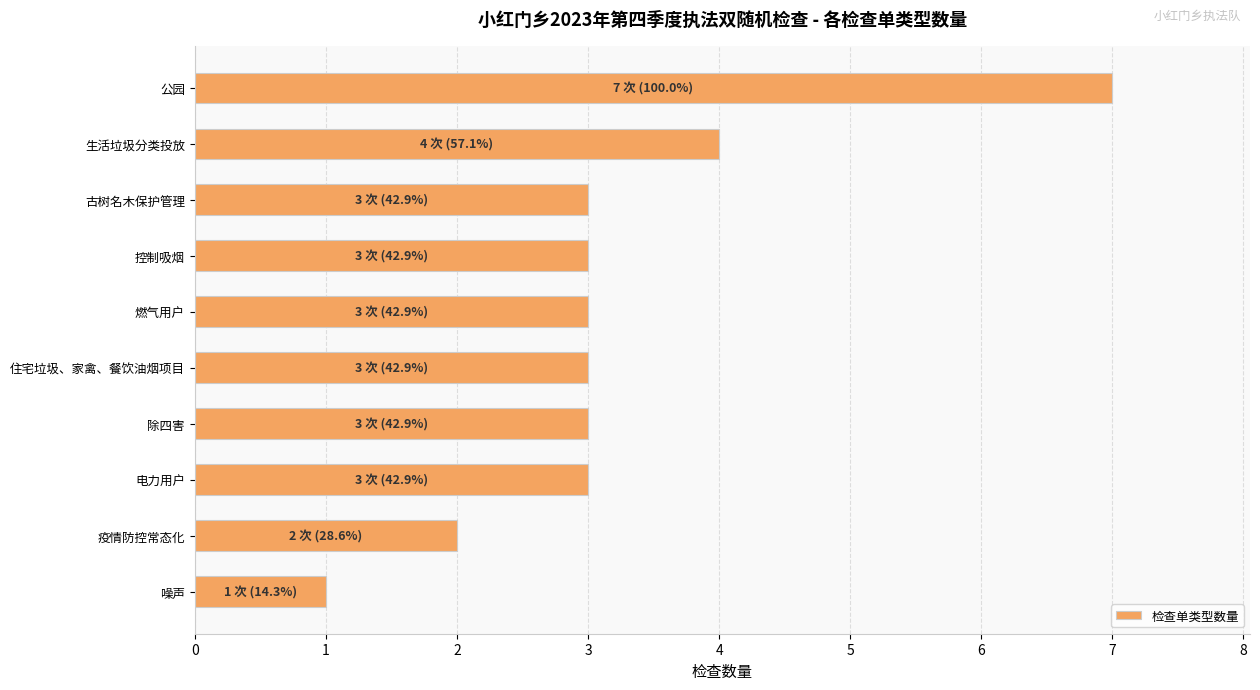

Reading top to bottom, list all the values displayed in this chart.

公园=7	生活垃圾分类投放=4	古树名木保护管理=3	控制吸烟=3	燃气用户=3	住宅垃圾、家禽、餐饮油烟项目=3	除四害=3	电力用户=3	疫情防控常态化=2	噪声=1